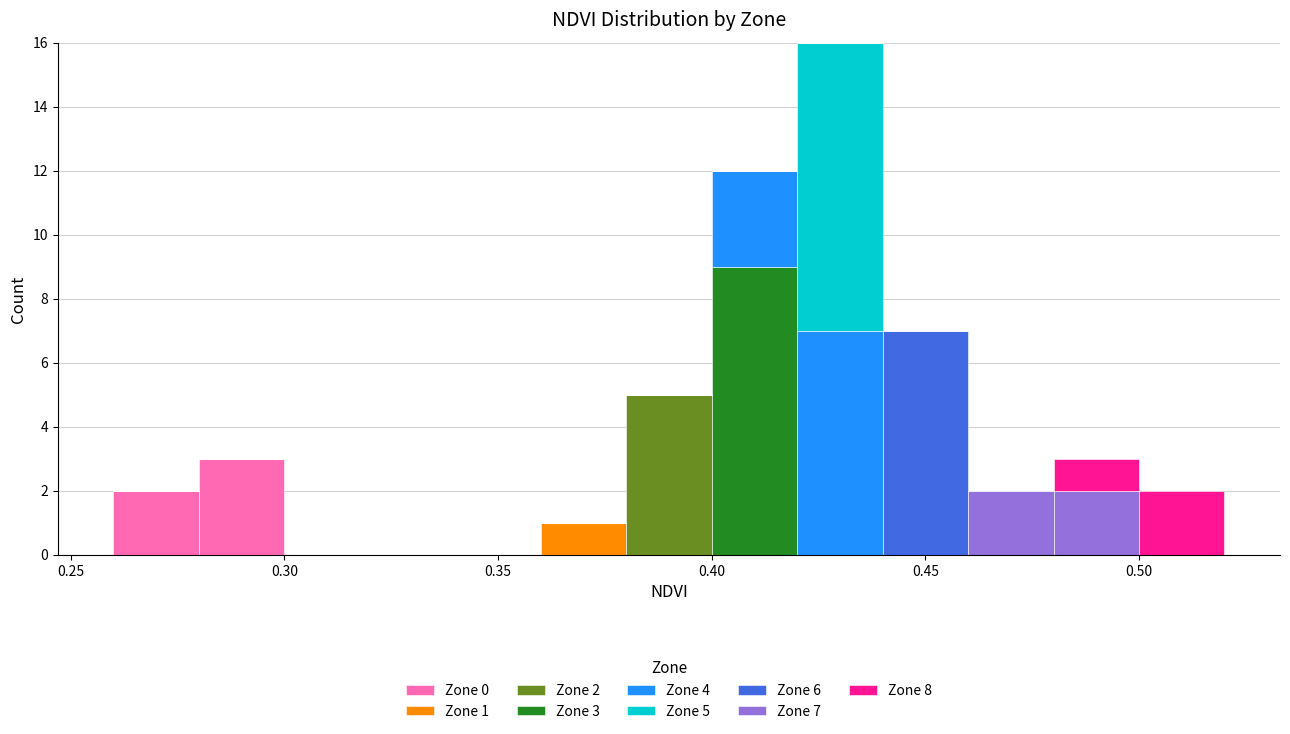

Which range on the x-axis has the tallest stacked bar (by total height)?

0.42 to 0.44